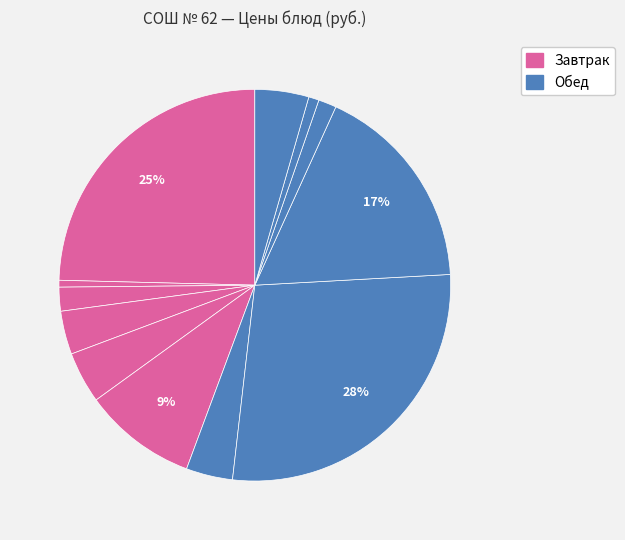

How many segments does this pie chart have?

12